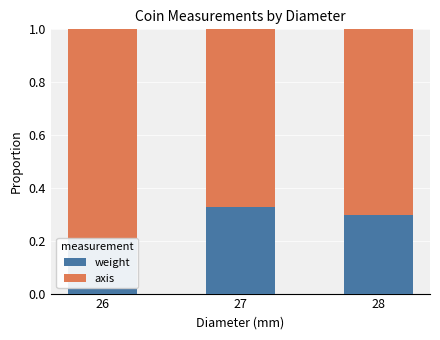

How many groups of bars are there?

3